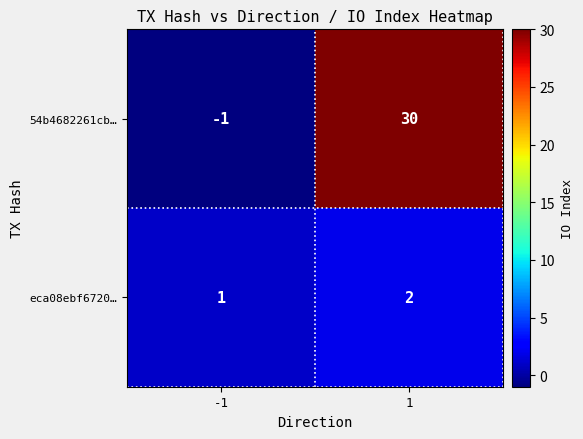

At which category is the sum across all series the highest?

1